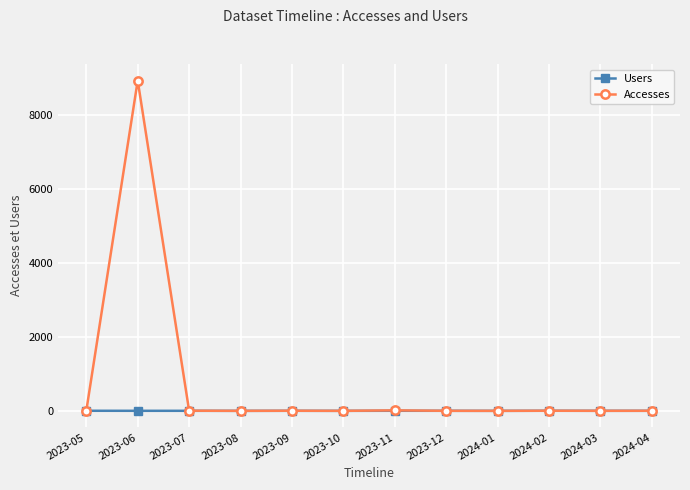

Rank the series by their maximum value, from highest to lowest.

Accesses, Users